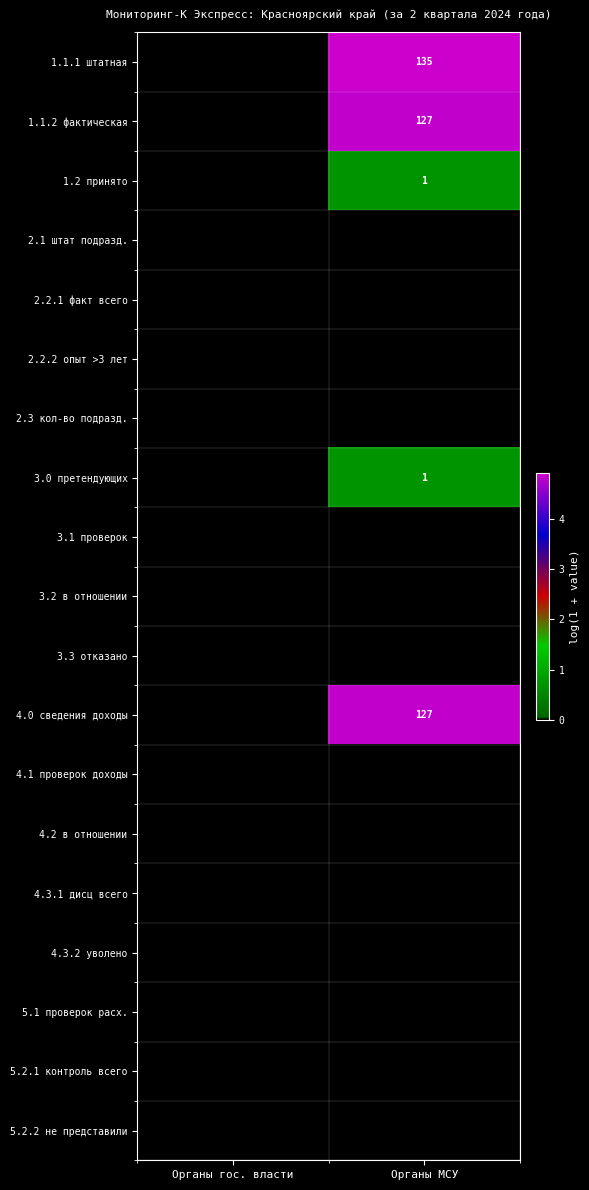

The value of 1.1.1 штатная at Органы МСУ is 135. True or false?

True